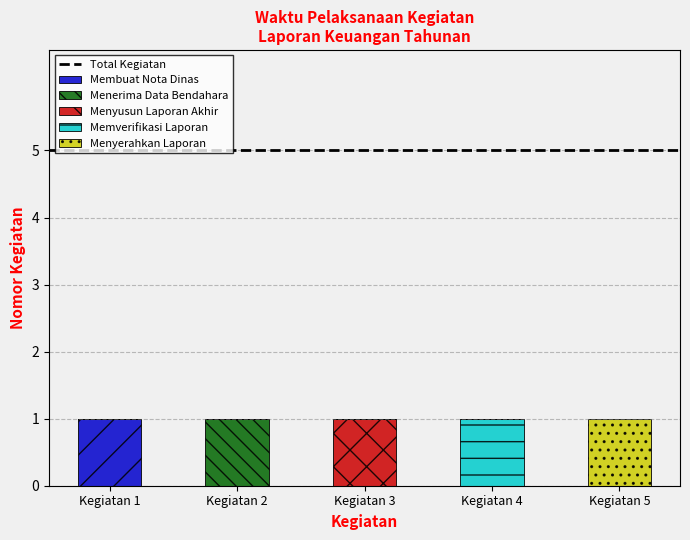

The value of Membuat Nota Dinas at Kegiatan 5 is 0. True or false?

True